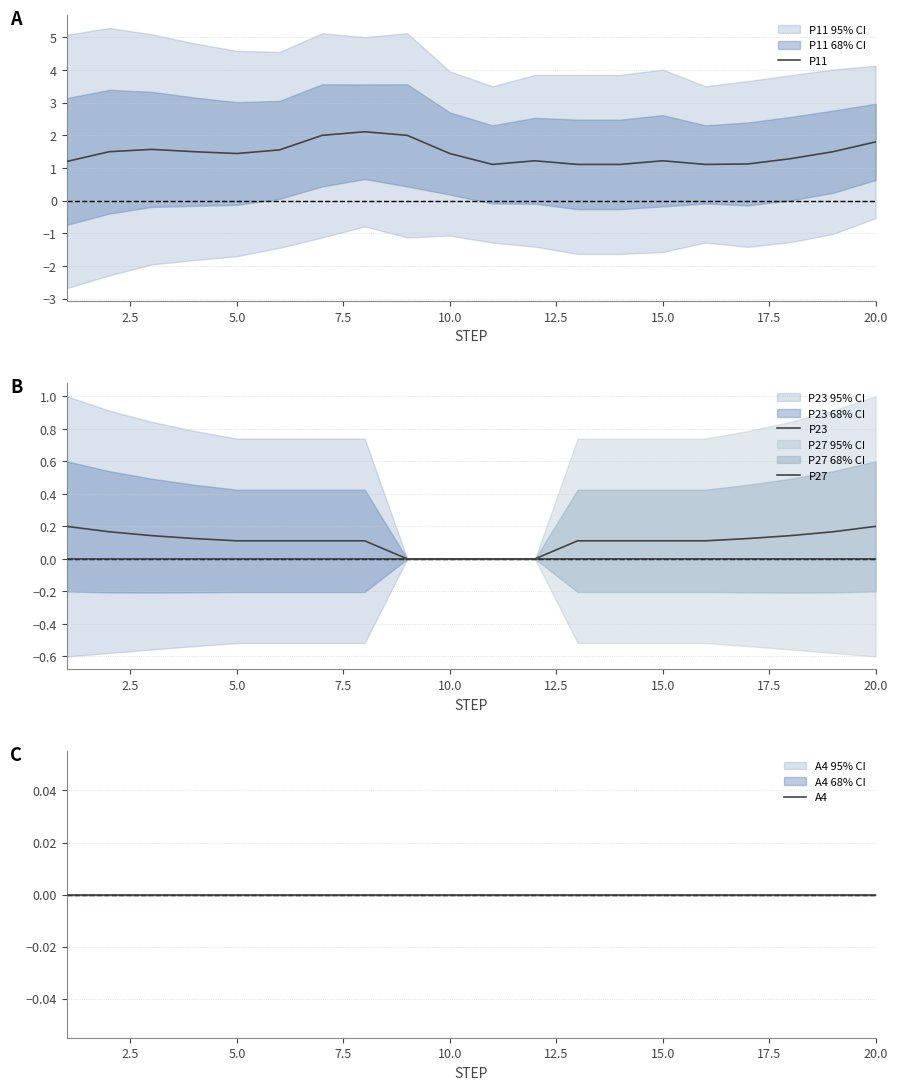

True or false: P27 and P11 intersect in this chart.

False